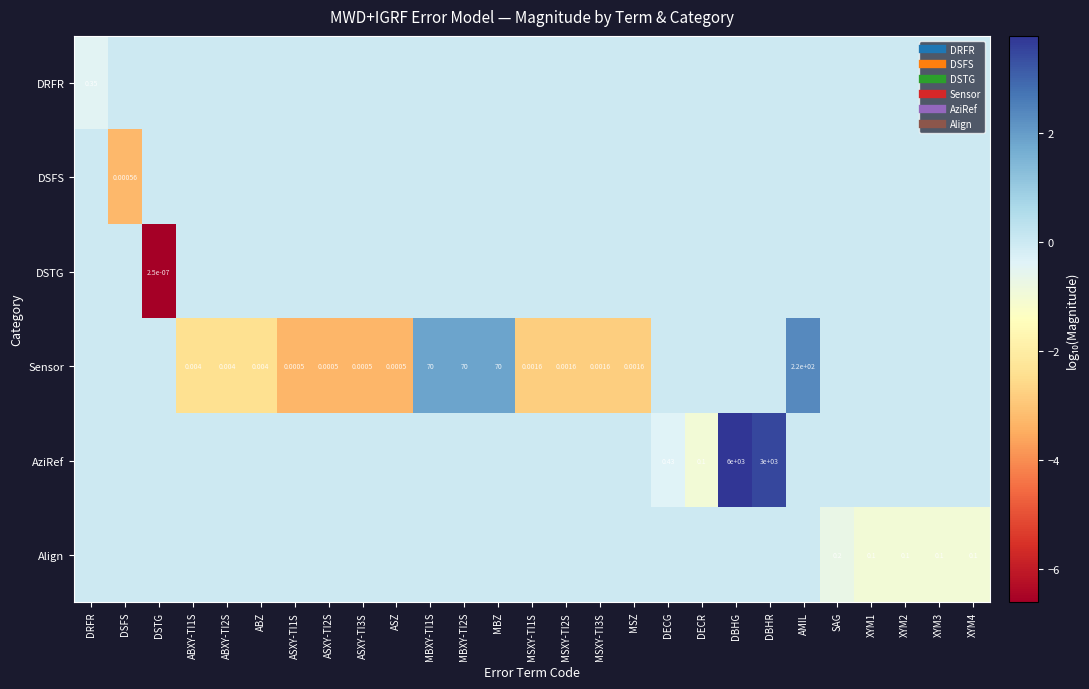

Which series changed the most between ABXY-TI1S and MBXY-TI1S?

Sensor